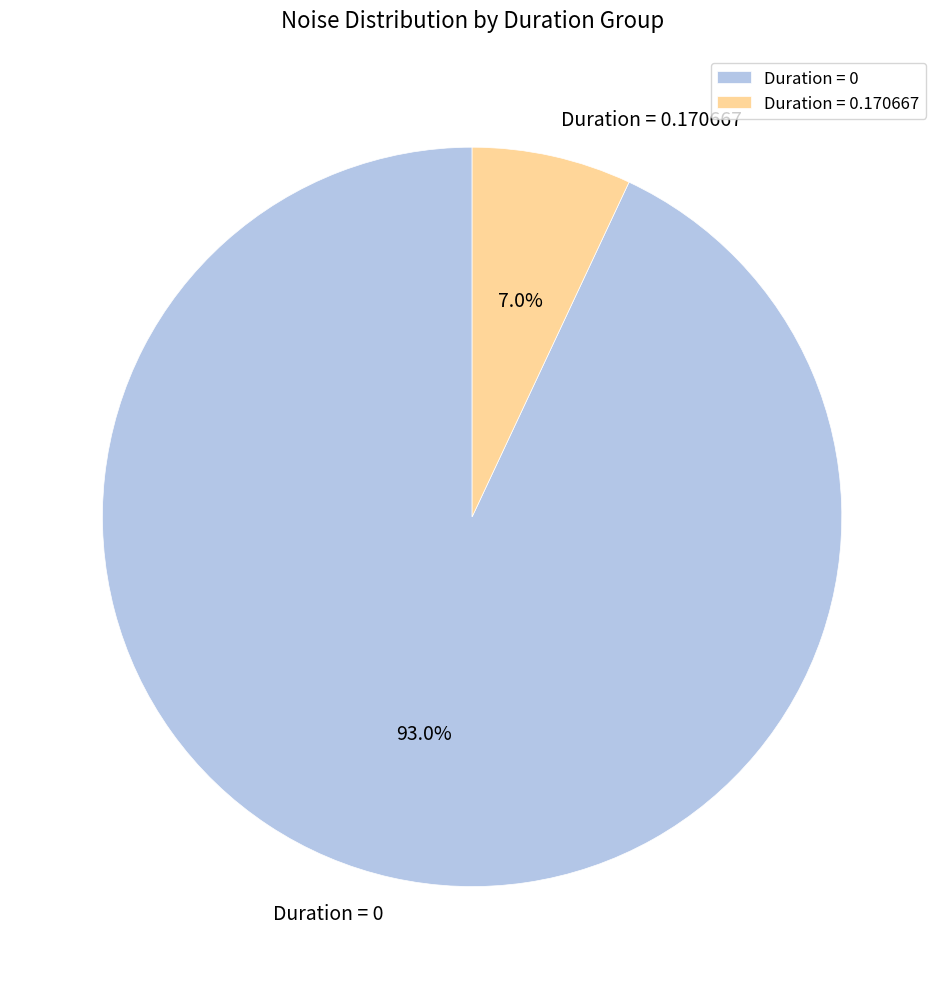

Which category has the smallest portion of the pie?

Duration = 0.170667